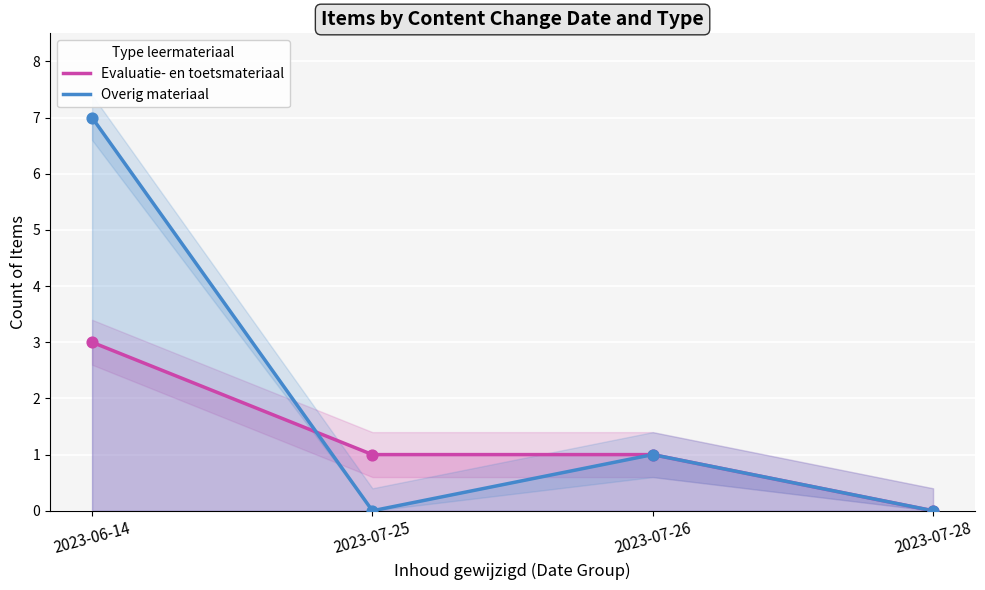

At how many categories does at least one series exceed 4?

1